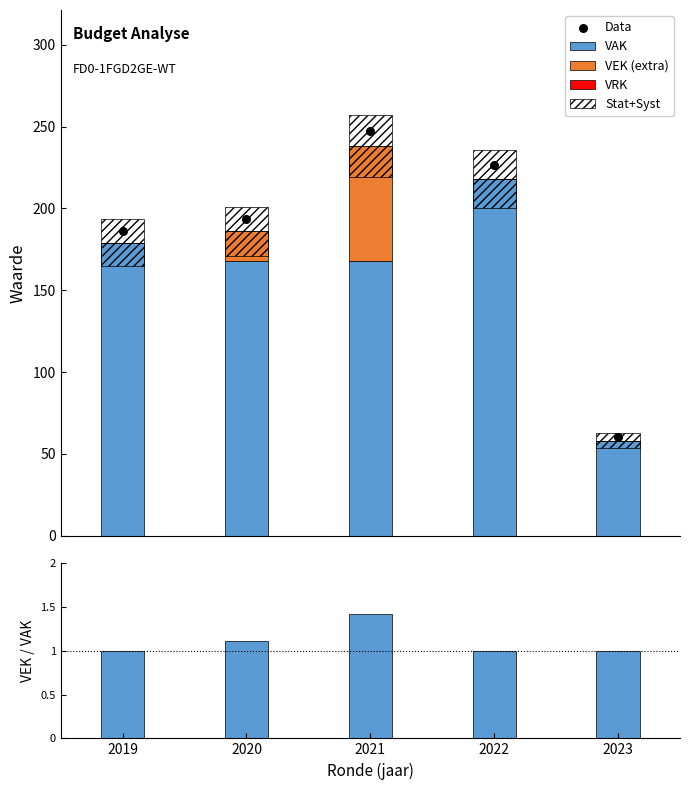

Which series has the largest total across all categories?

Data